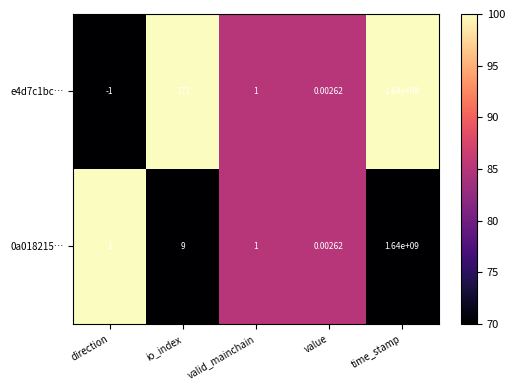

At which category is the sum across all series the highest?

time_stamp